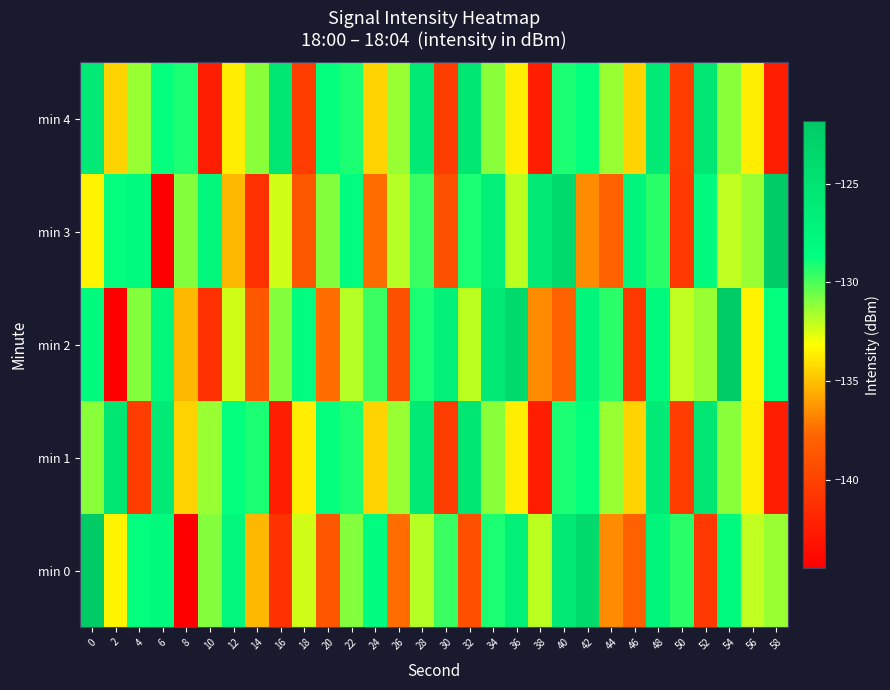

How many data points does each series have?

30